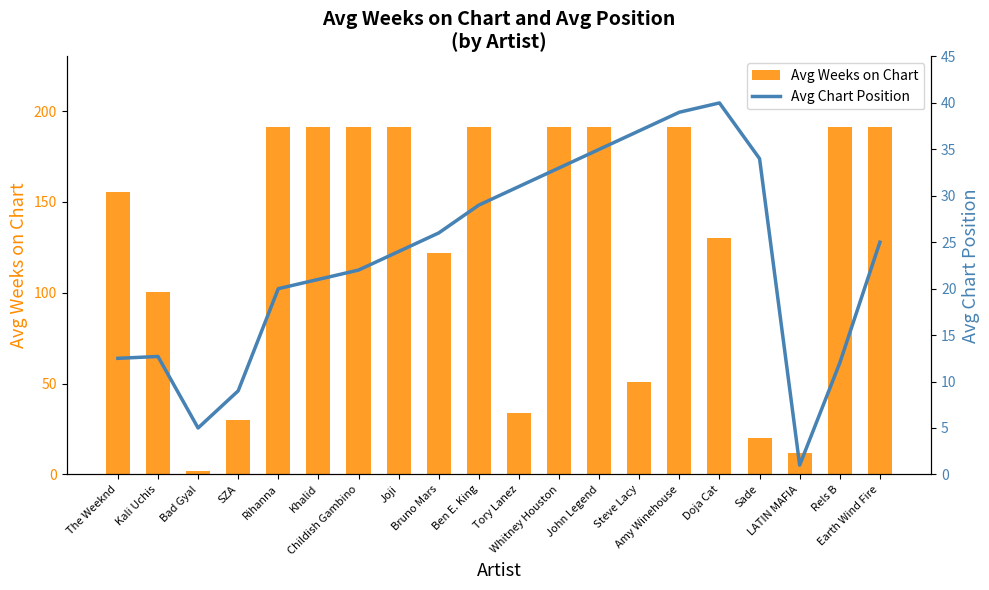

The Avg Weeks on Chart series shows 191.0 at Rels B. True or false?

True